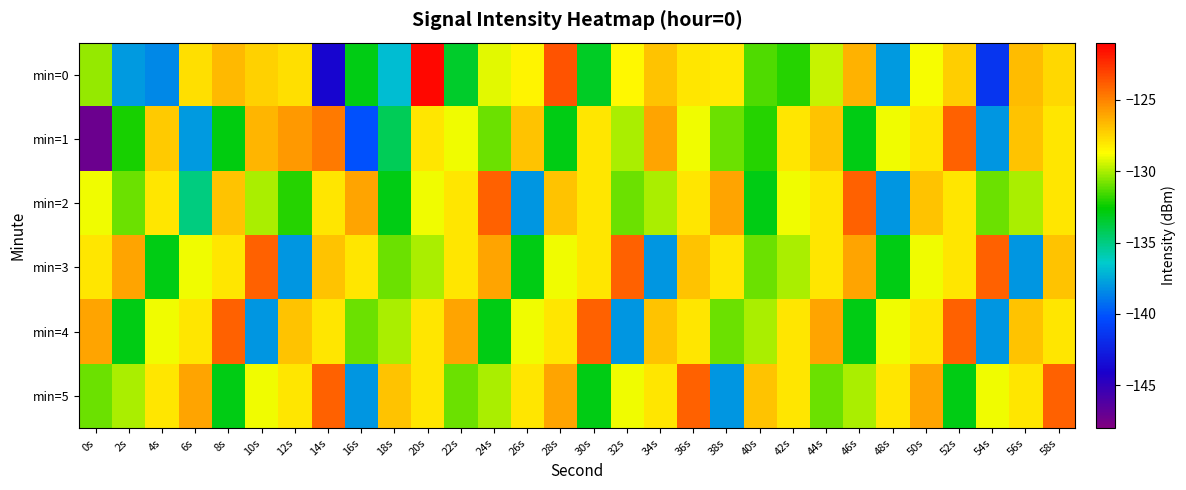

Which series has the largest range (max minus min)?

min=1